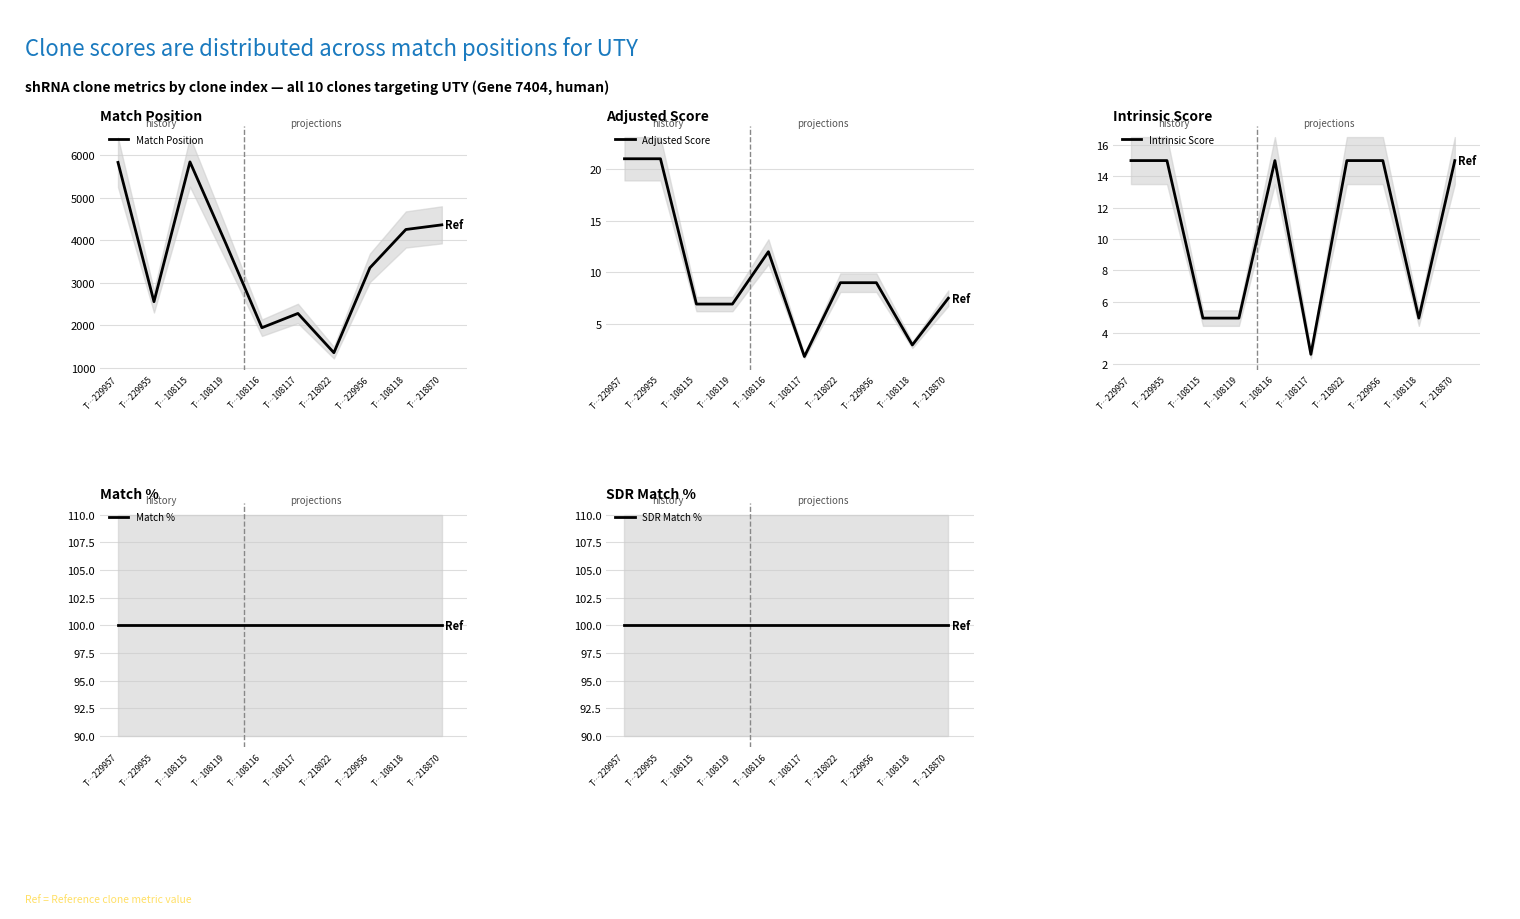

True or false: Match % and Intrinsic Score cross at least once.

False